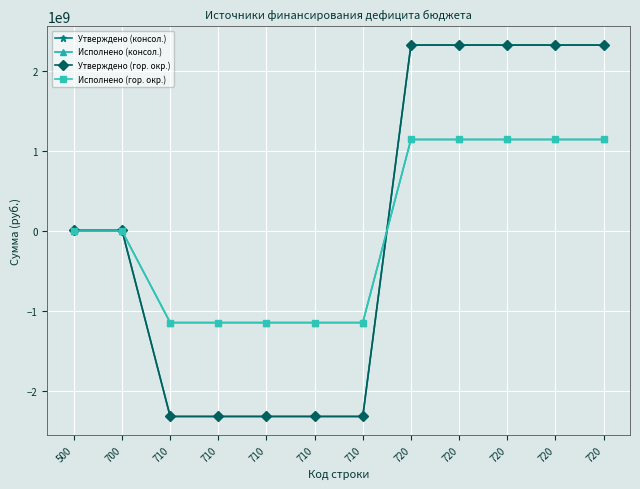

How many times do Исполнено (гор. окр.) and Утверждено (гор. окр.) cross each other?

2